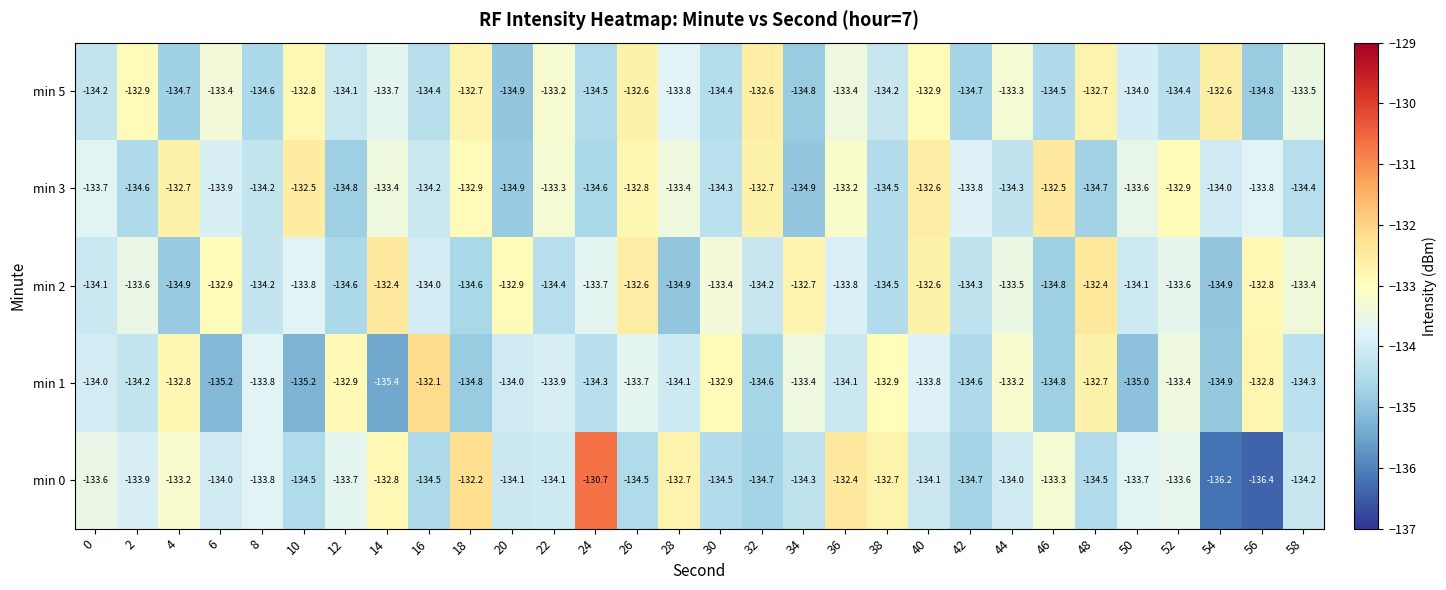

Which category has the highest value across all series?

24